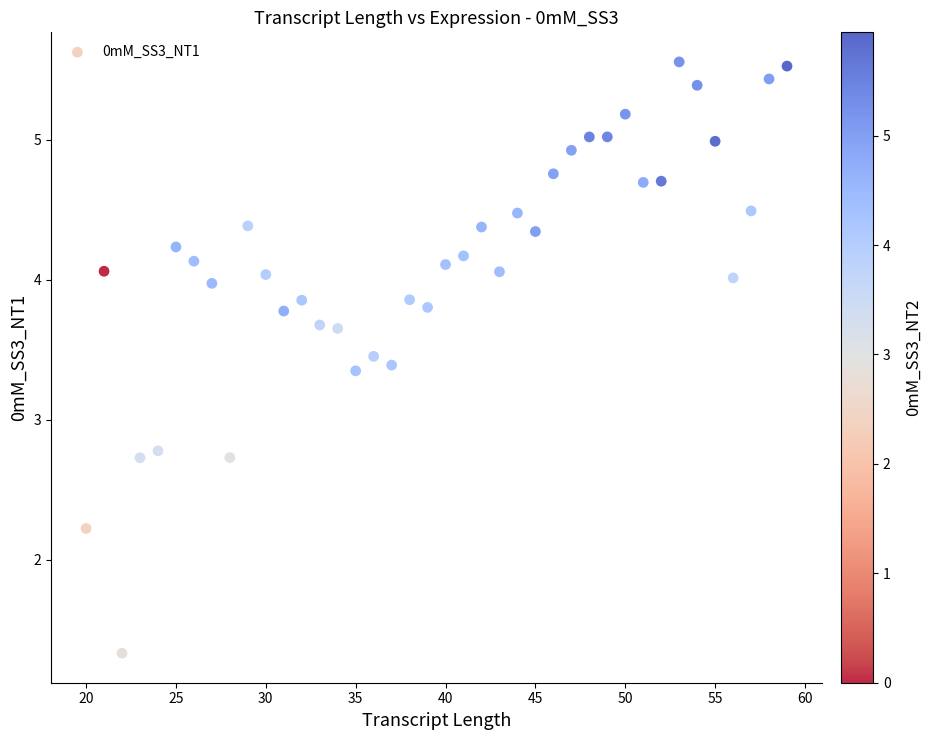

What is the range of X values (max minus min)?

39.0